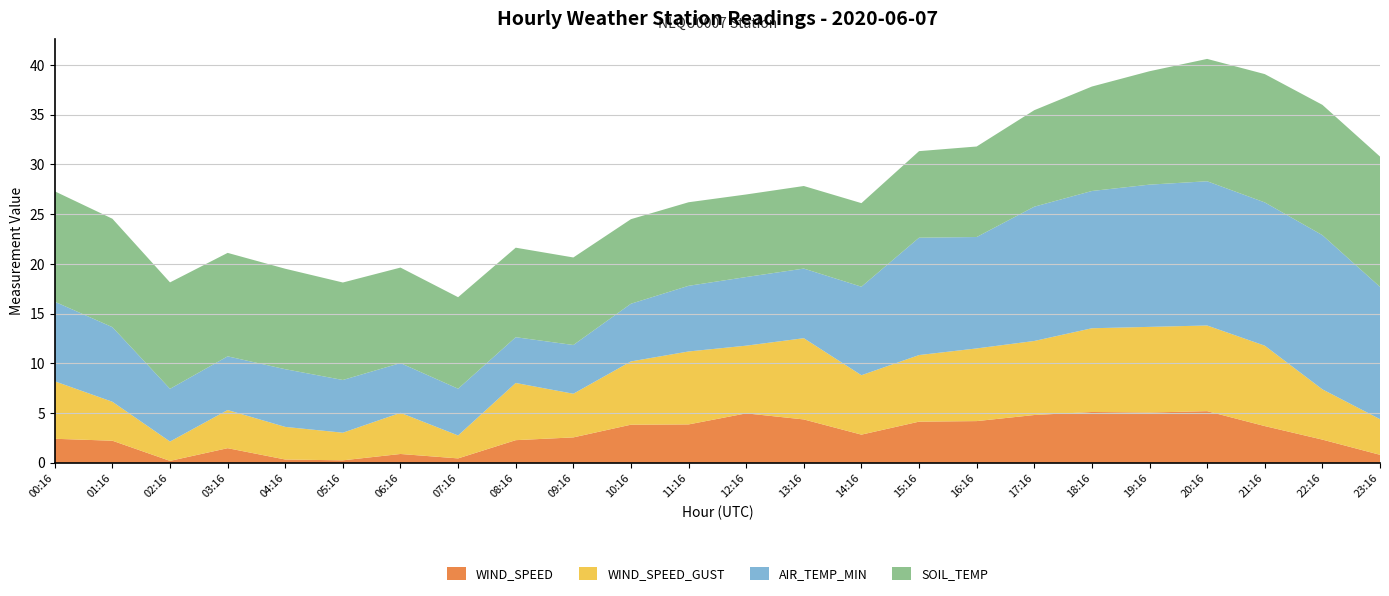

Reading left to right, list all the values displayed in this chart.

WIND_SPEED: 00:16=2.4	01:16=2.2	02:16=0.2	03:16=1.5	04:16=0.3	05:16=0.2	06:16=0.9	07:16=0.4	08:16=2.3	09:16=2.6	10:16=3.8	11:16=3.9	12:16=5.0	13:16=4.4	14:16=2.8	15:16=4.1	16:16=4.2	17:16=4.8	18:16=5.1	19:16=5.1	20:16=5.2	21:16=3.7	22:16=2.3	23:16=0.8
WIND_SPEED_GUST: 00:16=5.8	01:16=3.9	02:16=1.9	03:16=3.8	04:16=3.3	05:16=2.8	06:16=4.1	07:16=2.3	08:16=5.8	09:16=4.4	10:16=6.4	11:16=7.3	12:16=6.8	13:16=8.2	14:16=6.0	15:16=6.7	16:16=7.3	17:16=7.4	18:16=8.4	19:16=8.6	20:16=8.6	21:16=8.1	22:16=5.1	23:16=3.6
AIR_TEMP_MIN: 00:16=8.0	01:16=7.5	02:16=5.3	03:16=5.4	04:16=5.8	05:16=5.3	06:16=5.0	07:16=4.7	08:16=4.6	09:16=4.9	10:16=5.8	11:16=6.6	12:16=6.9	13:16=7.0	14:16=8.9	15:16=11.8	16:16=11.2	17:16=13.5	18:16=13.8	19:16=14.3	20:16=14.5	21:16=14.4	22:16=15.5	23:16=13.3
SOIL_TEMP: 00:16=11.1	01:16=10.9	02:16=10.7	03:16=10.4	04:16=10.1	05:16=9.8	06:16=9.6	07:16=9.2	08:16=9.0	09:16=8.8	10:16=8.5	11:16=8.4	12:16=8.3	13:16=8.3	14:16=8.4	15:16=8.7	16:16=9.1	17:16=9.7	18:16=10.5	19:16=11.4	20:16=12.3	21:16=12.9	22:16=13.1	23:16=13.1